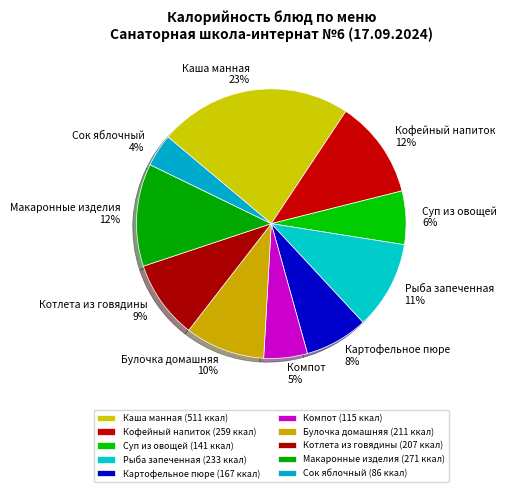

Is the sum of Макаронные изделия and Каша манная greater than half?

No